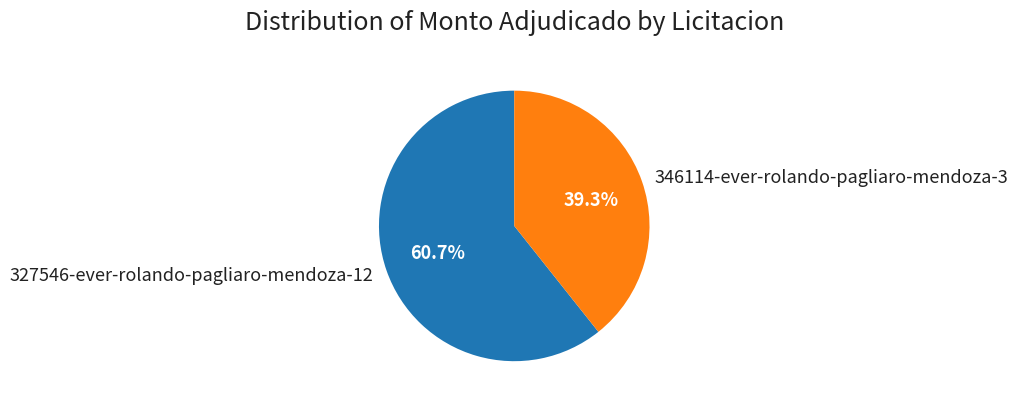

To the nearest percent, what percentage of the pie is 346114-ever-rolando-pagliaro-mendoza-3?

39%